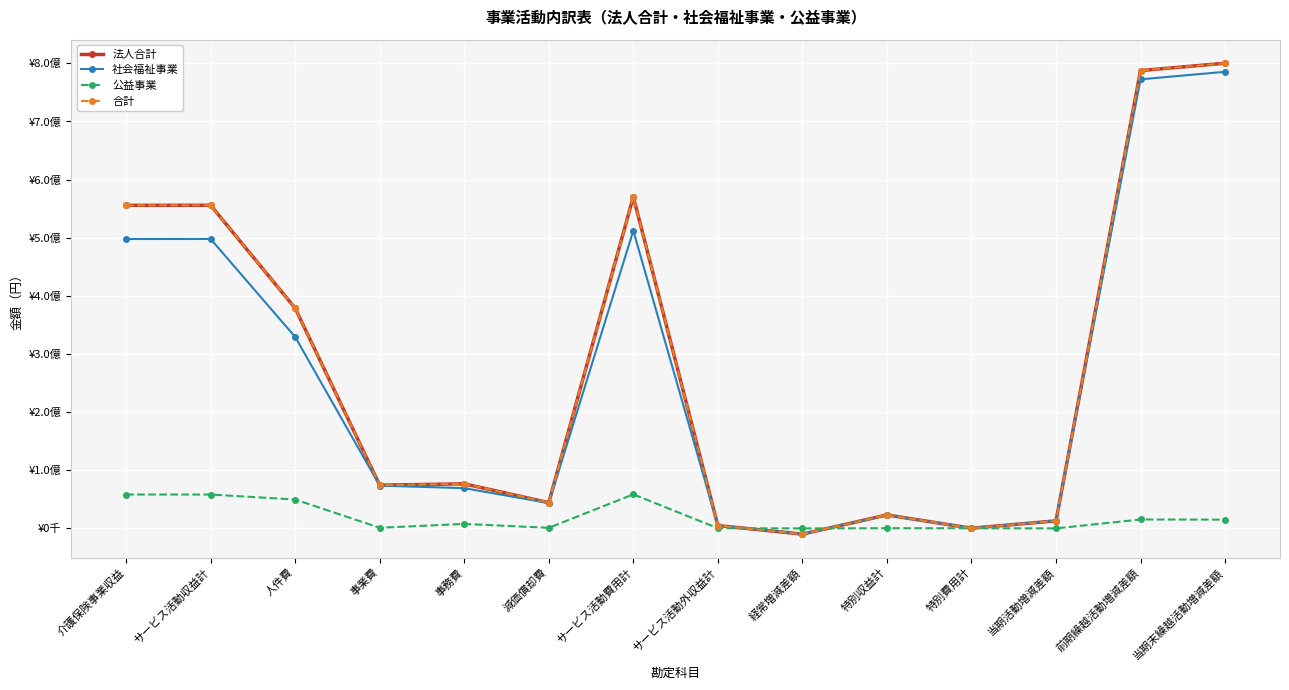

What is the spread (max minus min) of values at サービス活動外収益計?

4500051